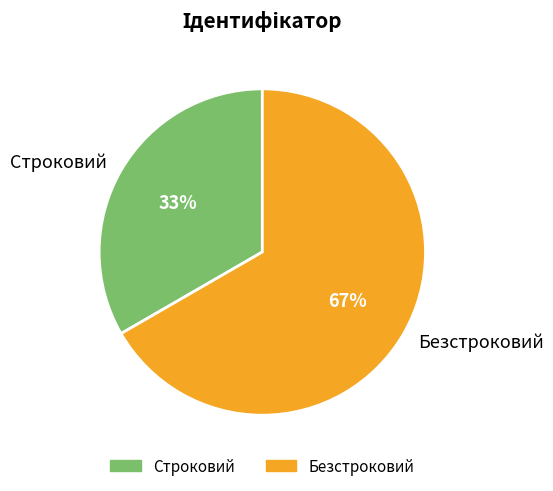

To the nearest percent, what is the combined percentage of Строковий and Безстроковий?

100%